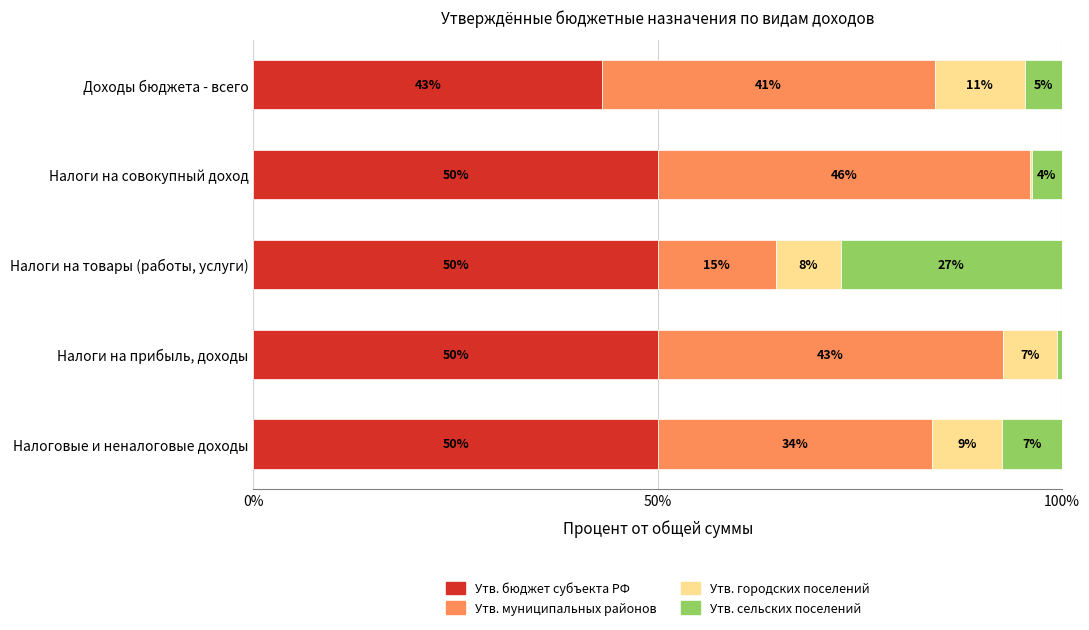

What is the total value across all series at Налоги на совокупный доход?

100.0